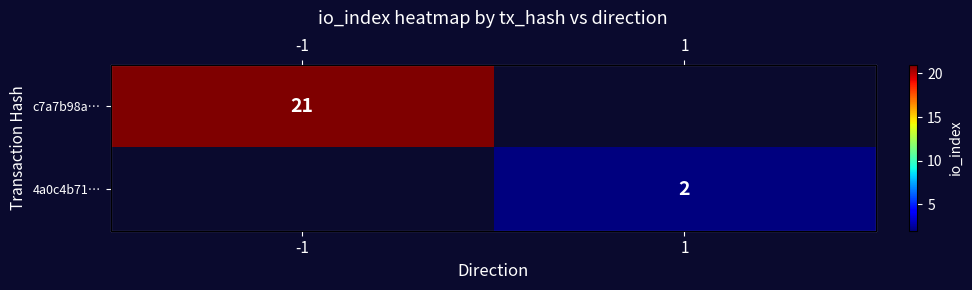

Which category has the highest value in the 4a0c4b71… series?

-1